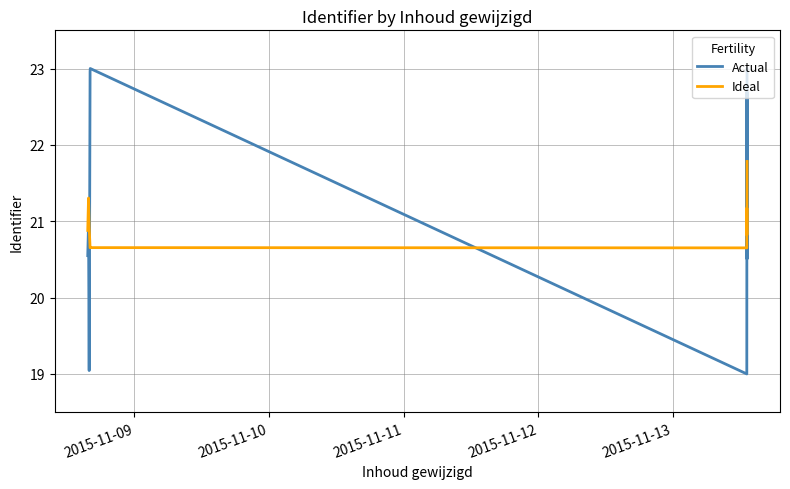

True or false: Actual has a value of 8.6 at 5.

False